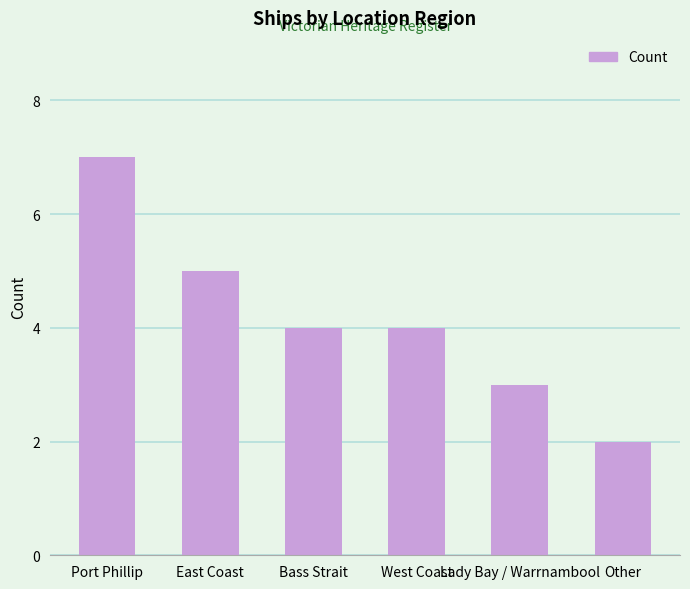

What position from the left is Lady Bay / Warrnambool?

5